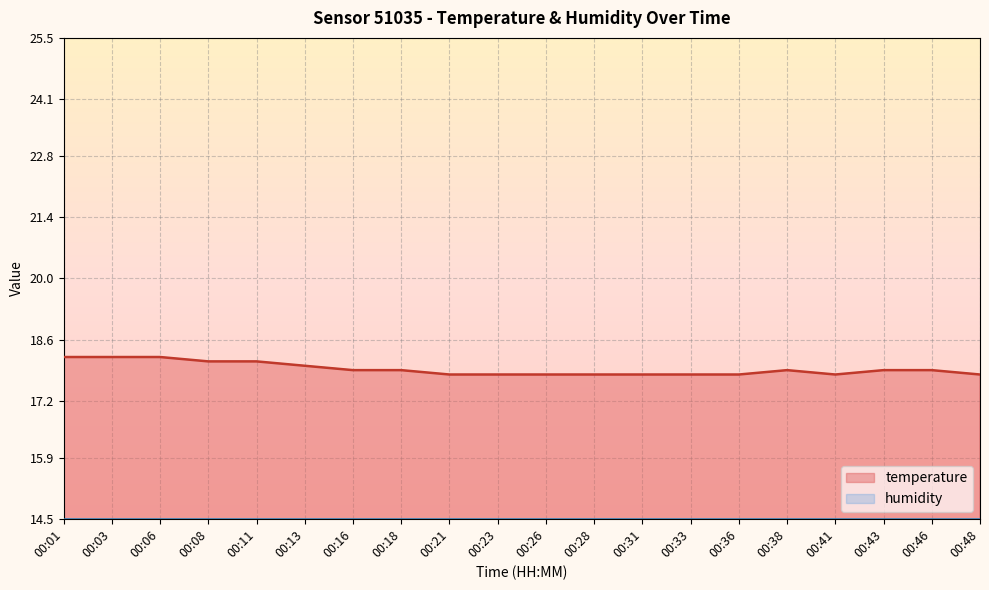

What is the ratio of the value at 00:01 to the value at 00:43?

1.0